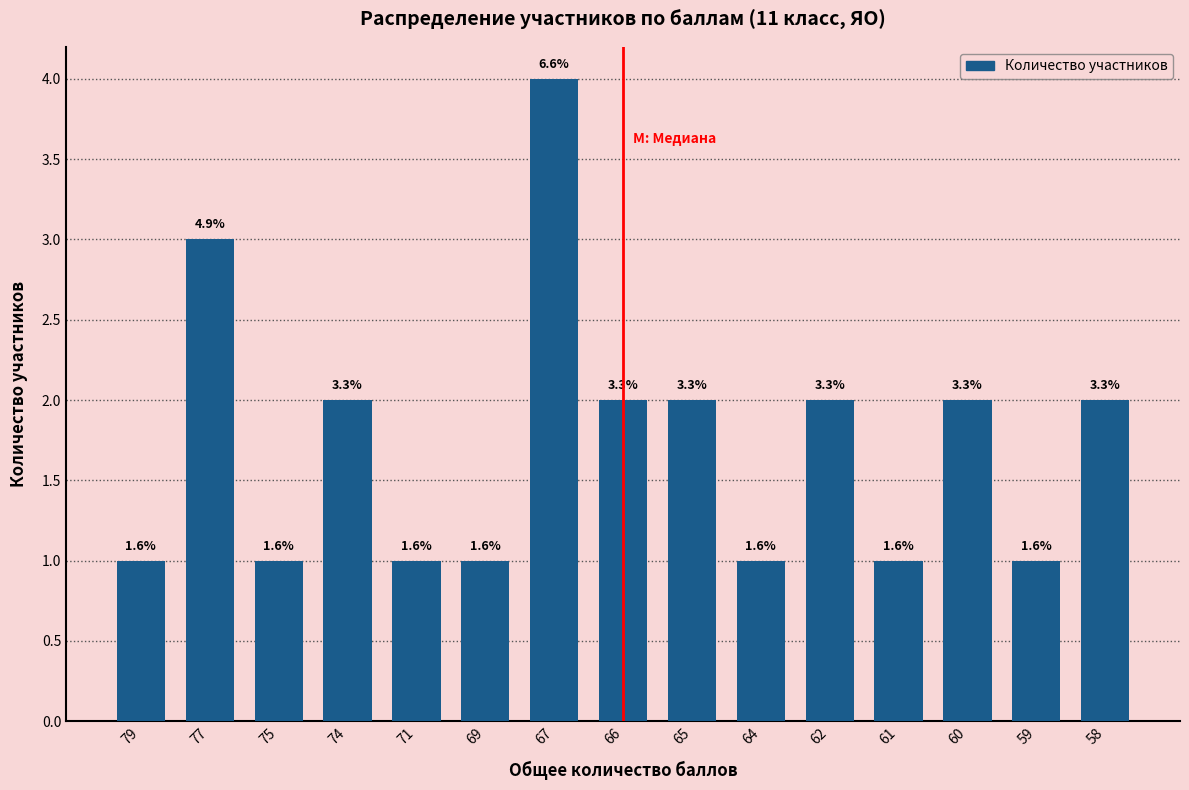

How many bars are there in total?

15